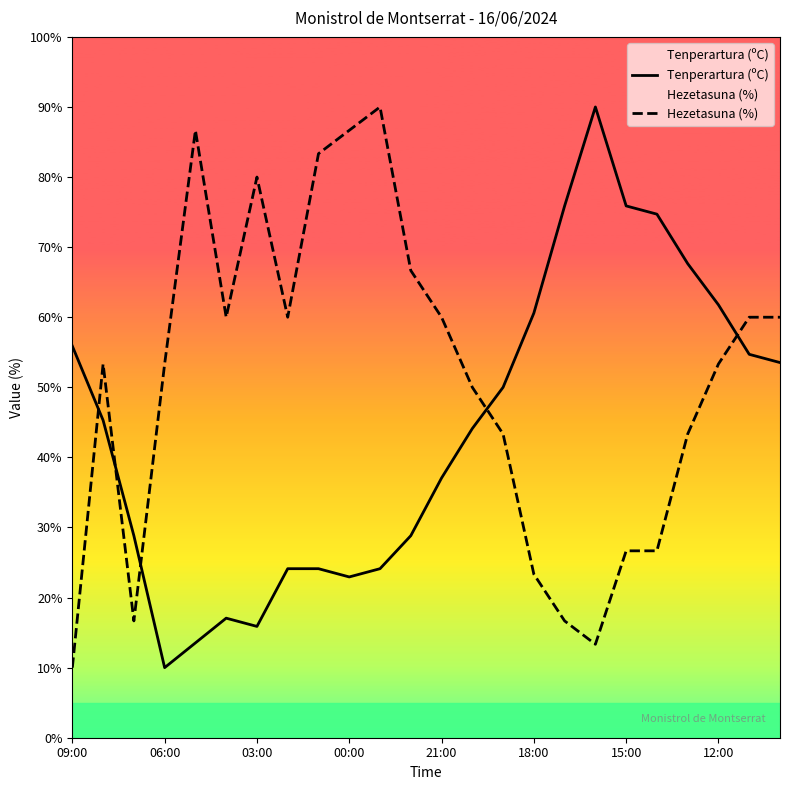

How many data points in Tenperartura (ºC) are less than 45?

12